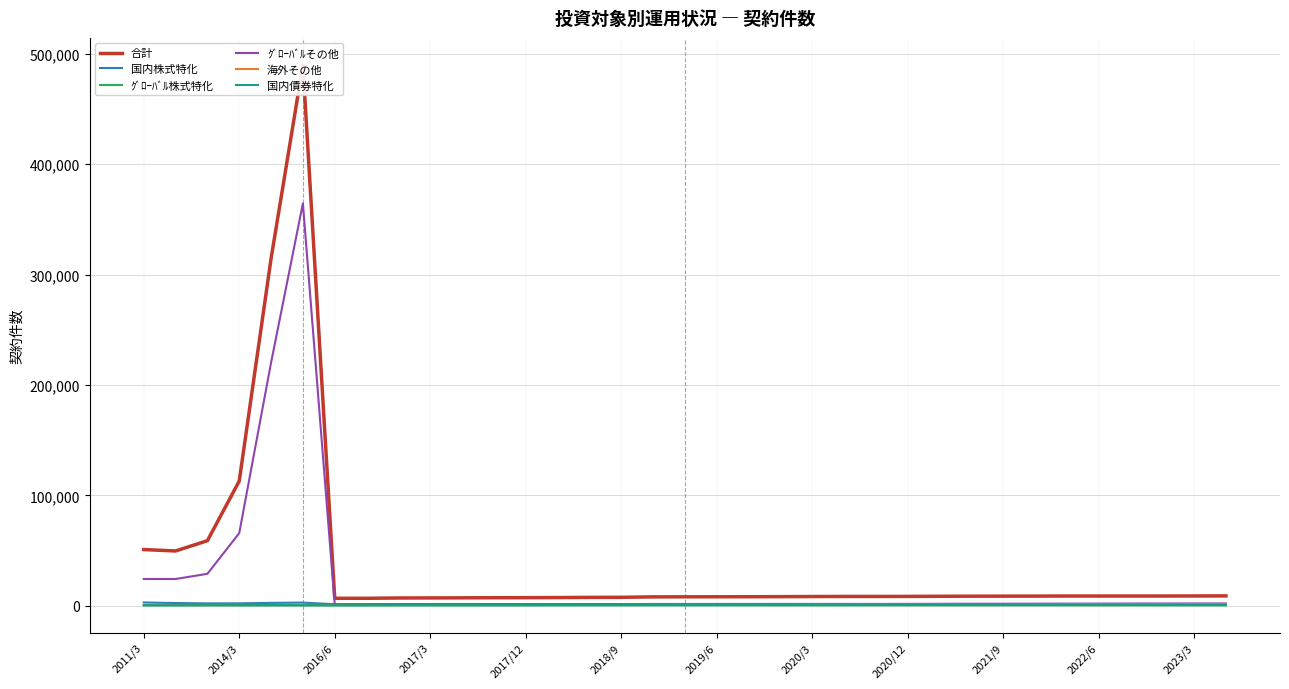

The value of ｸﾞﾛｰﾊﾞﾙその他 at 2011/3 is 24294. True or false?

True